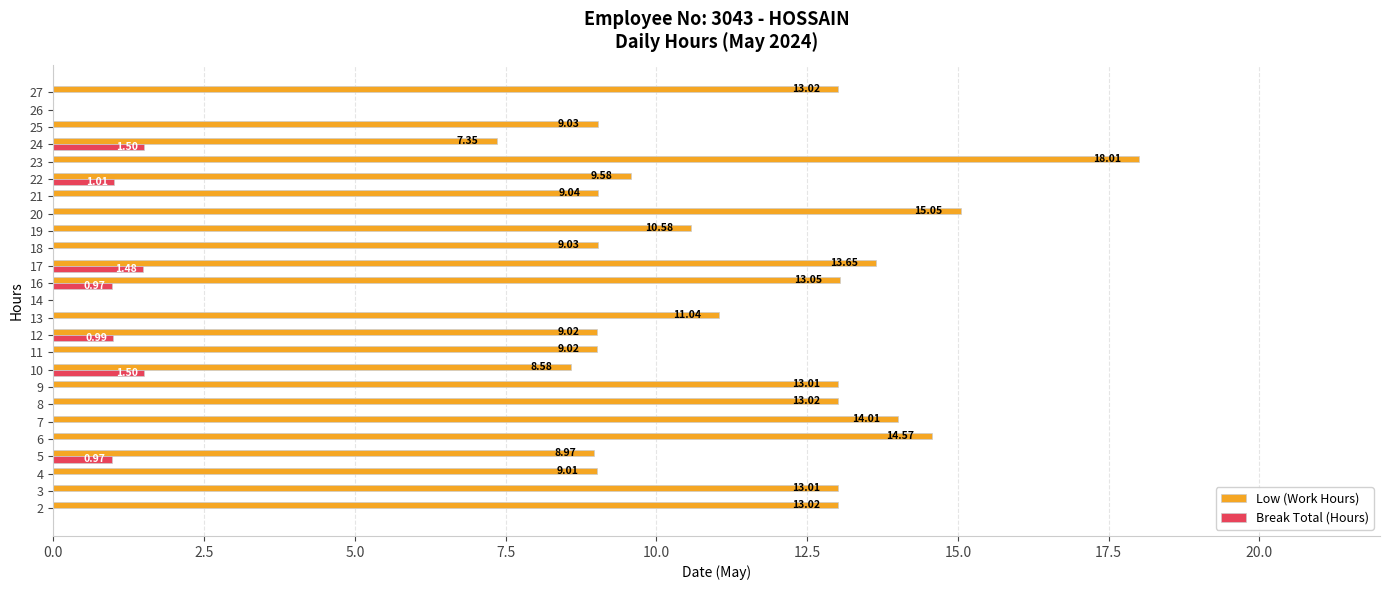

Between 20 and 27, which series saw the biggest shift?

Low (Work Hours)